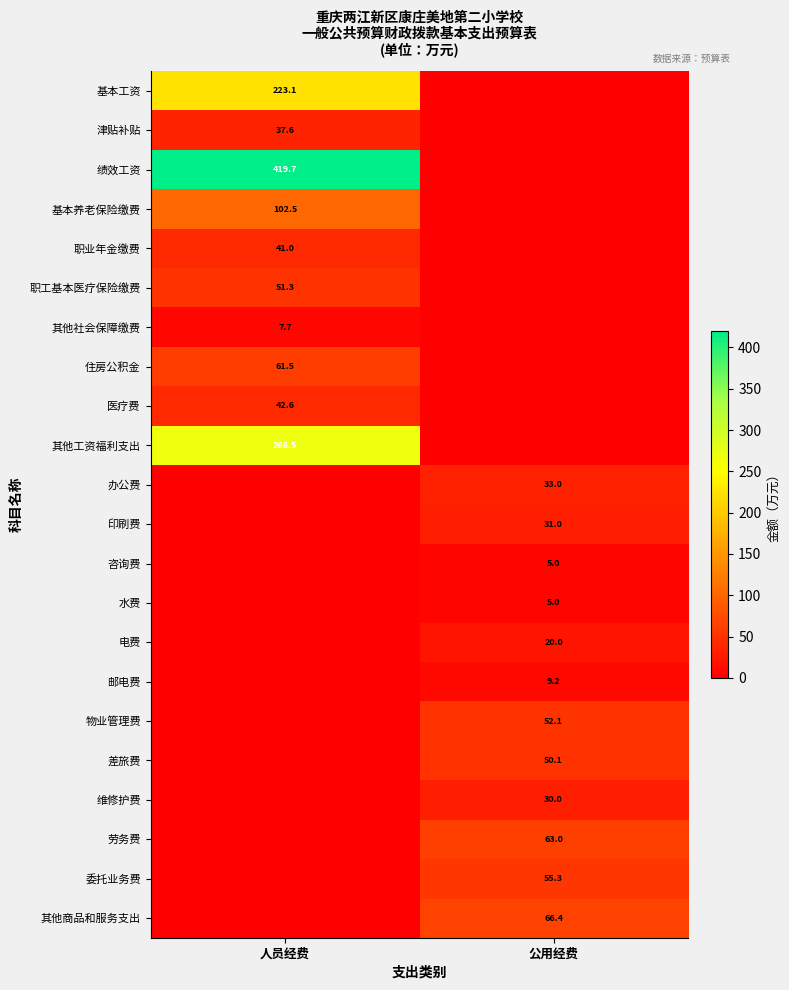

The 住房公积金 series shows 31.0 at 人员经费. True or false?

False